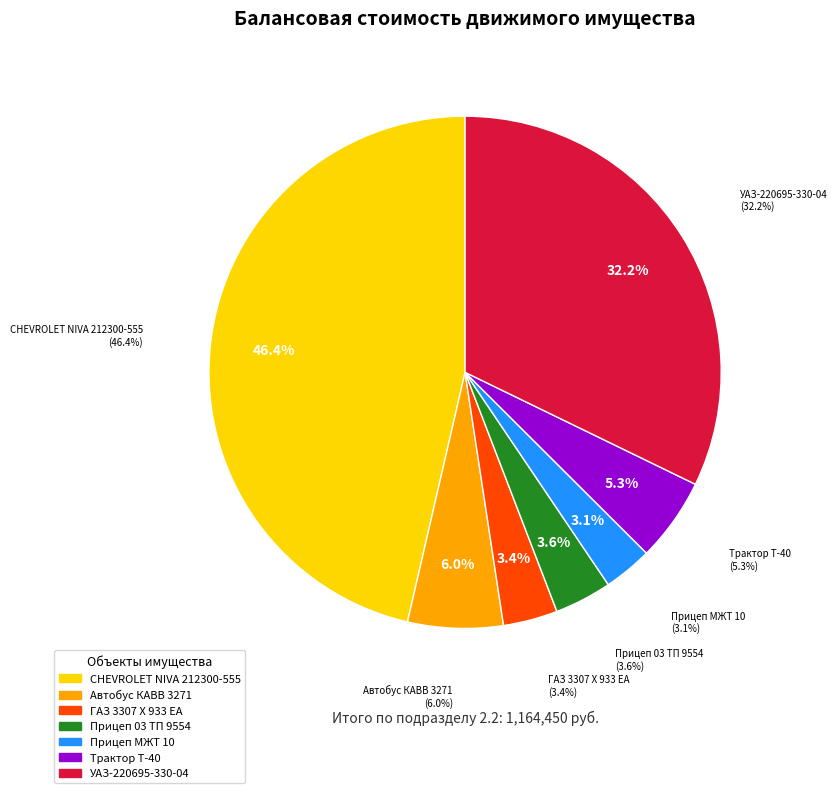

To the nearest percent, what is the average slice percentage?

14%